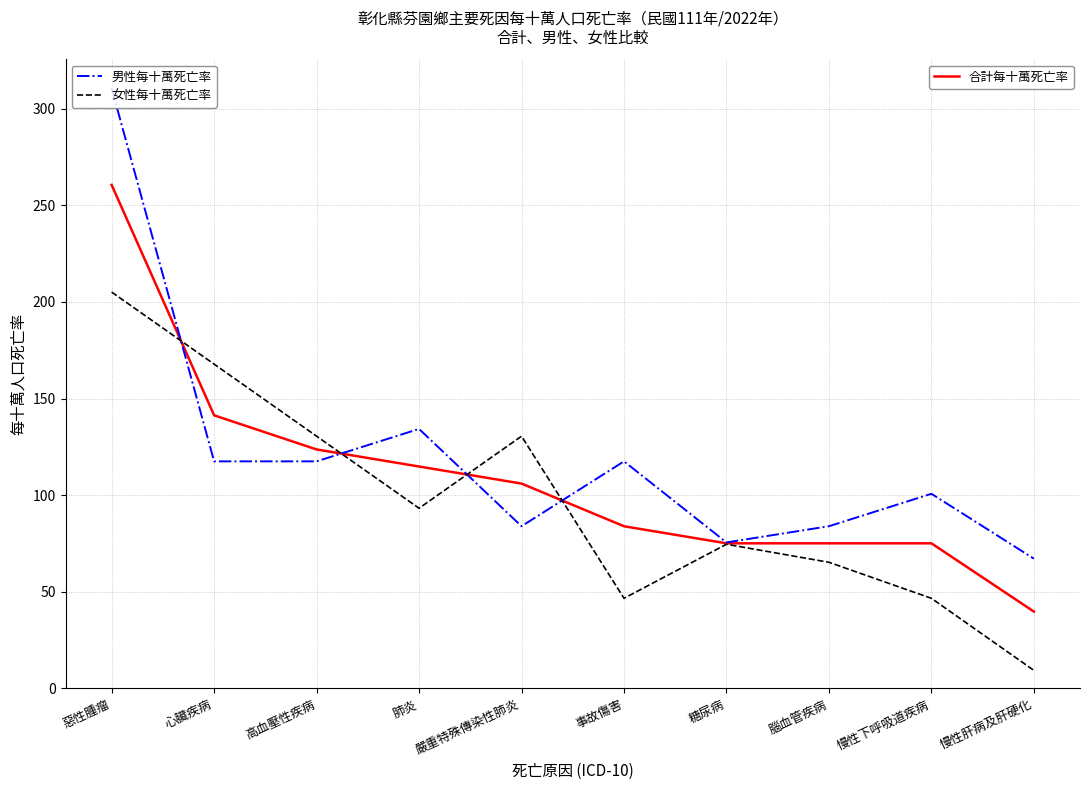

What position from the left is 嚴重特殊傳染性肺炎?

5